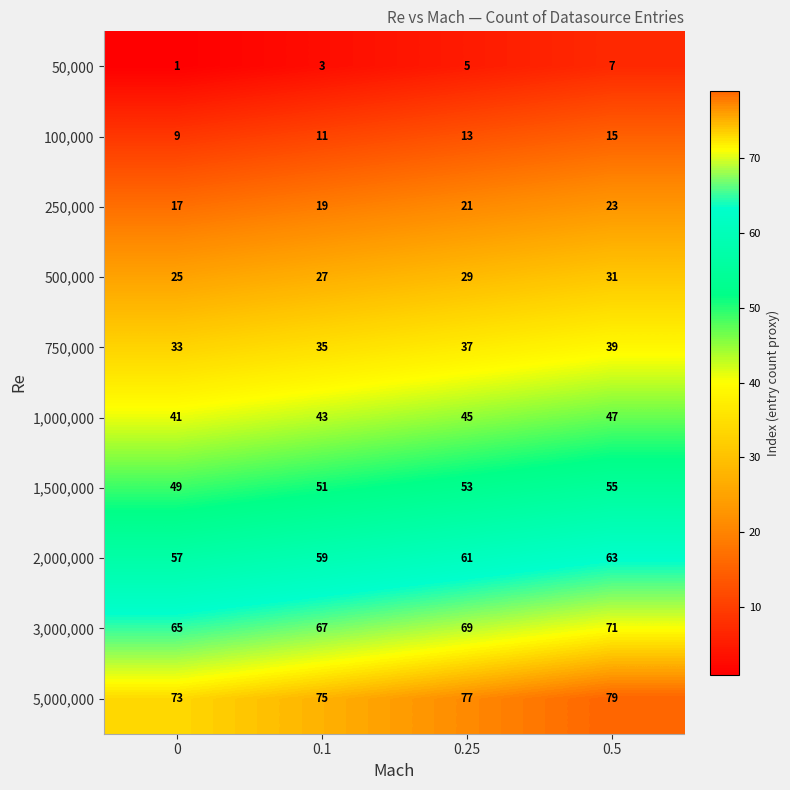

How many 1,500,000 values are between 51 and 55?

3